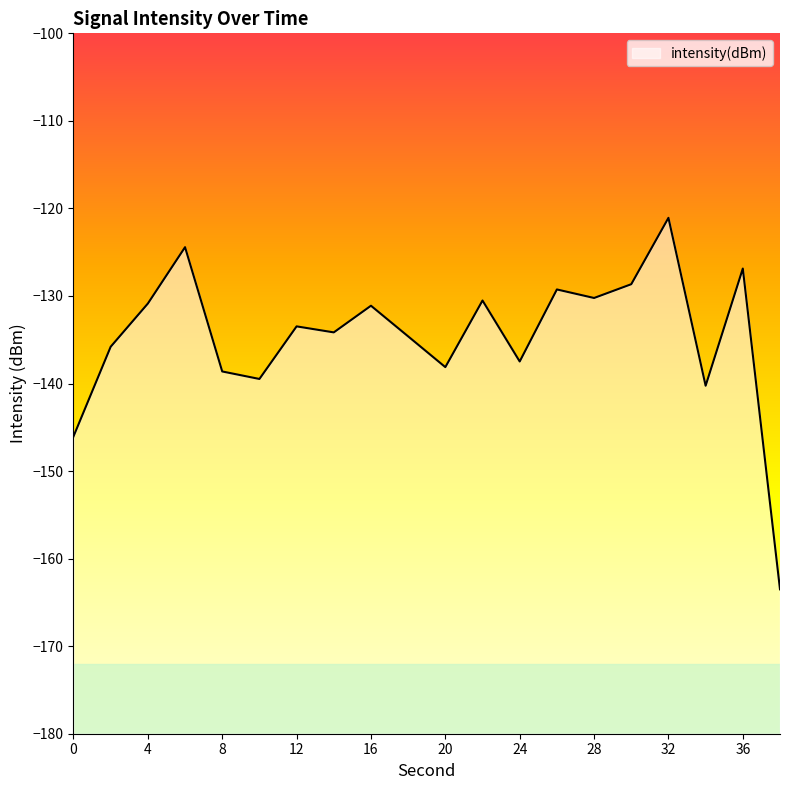

What is the difference between the maximum and minimum values?

42.4